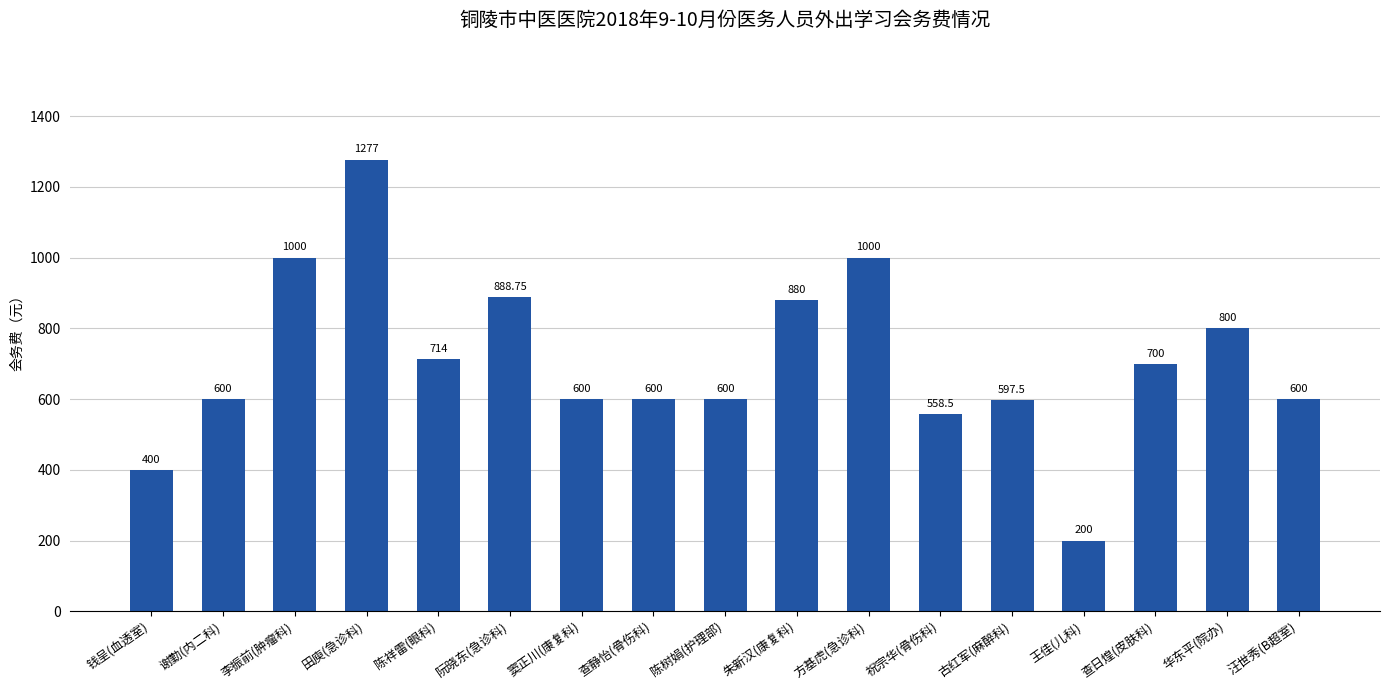

How many data points does each series have?

17